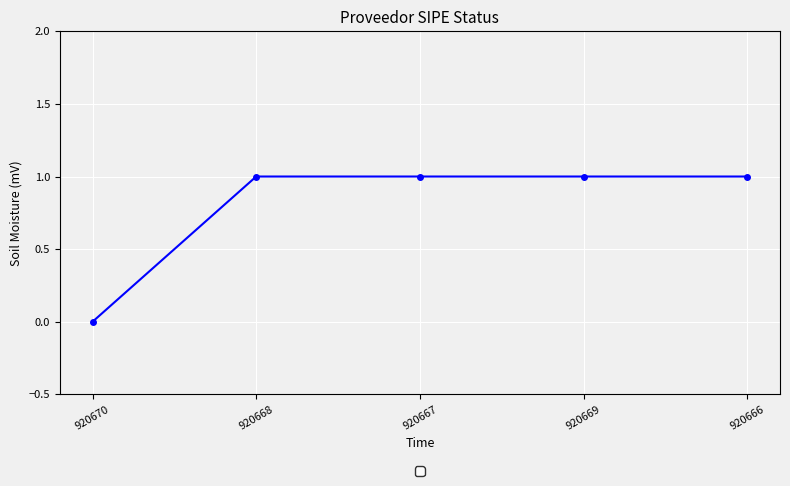

Between 920670 and 920668, which is larger?

920668